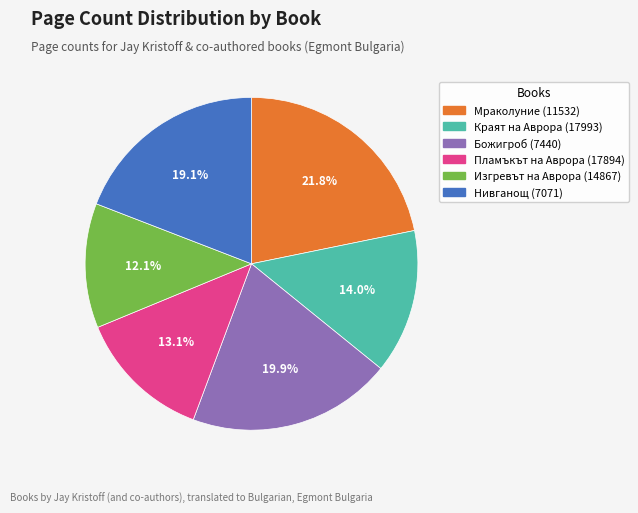

To the nearest percent, what percentage of the pie is Божигроб (7440)?

20%